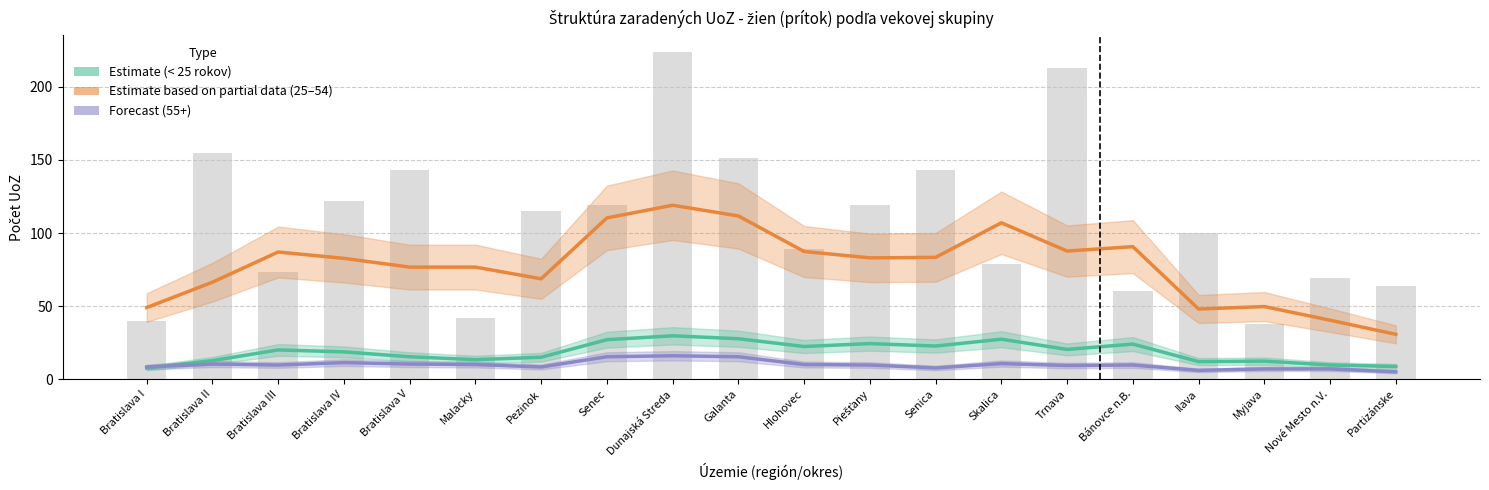

What is the difference between the 25 – 54 rokov (Partial) values at Pezinok and Senec?

41.7